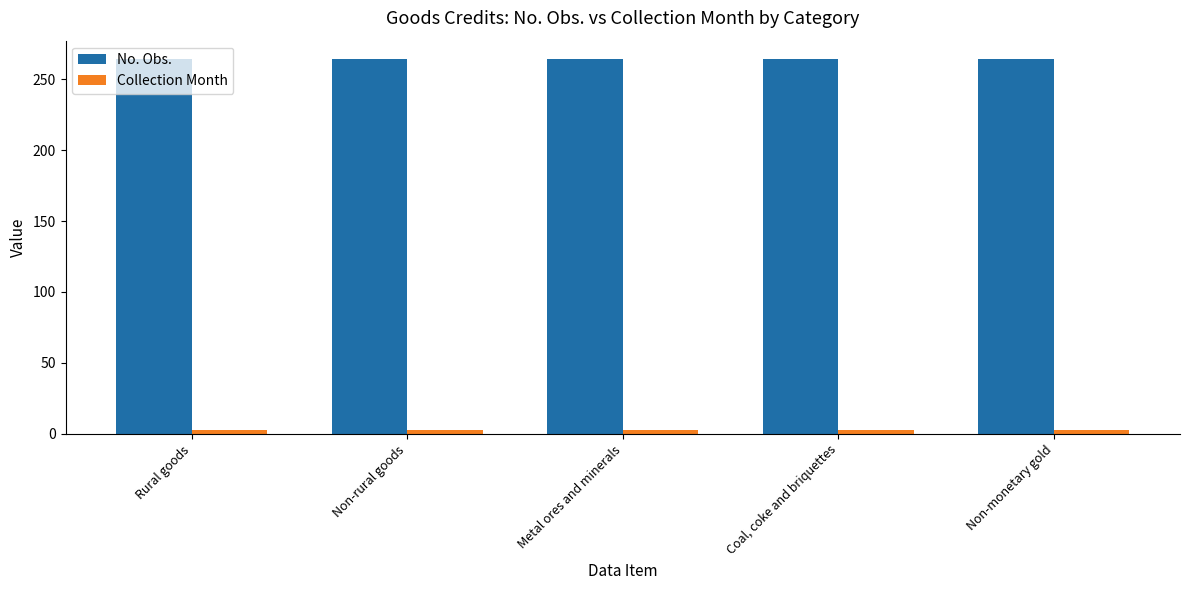

What is the total value across all series at Non-monetary gold?

267